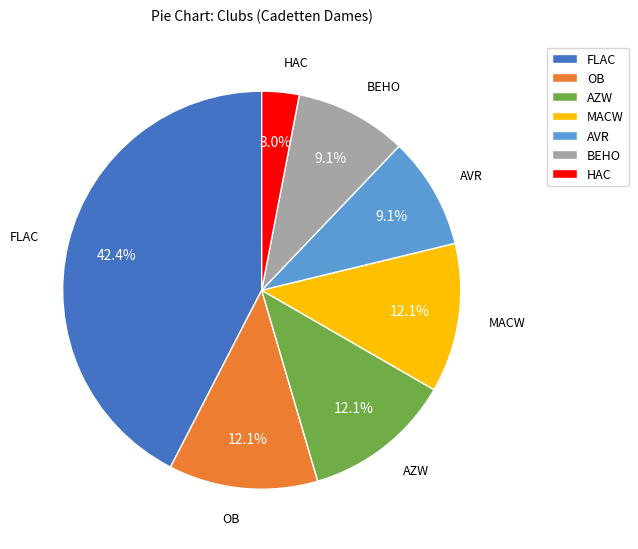

What is the total percentage of AZW and OB?

24.2%